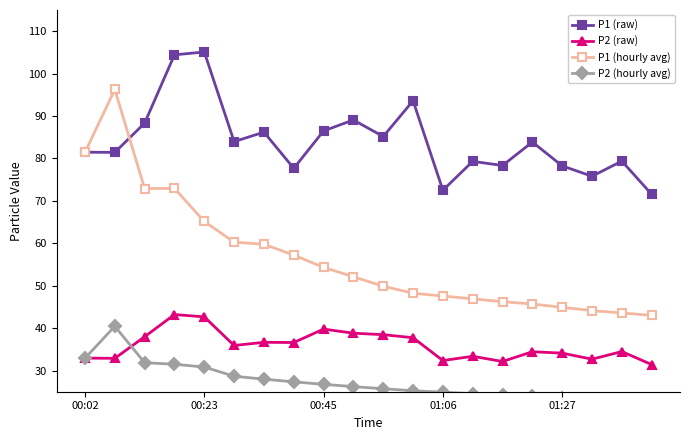

The P2 (raw) series shows 34.1 at 01:27. True or false?

True